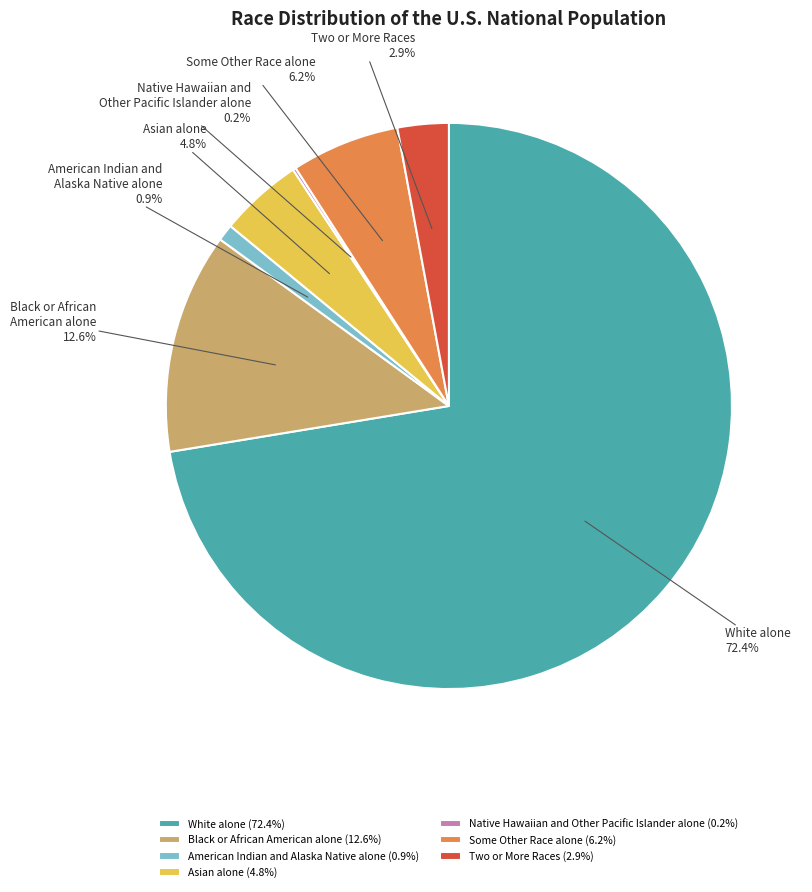

Does White alone account for over 50% of the chart?

Yes